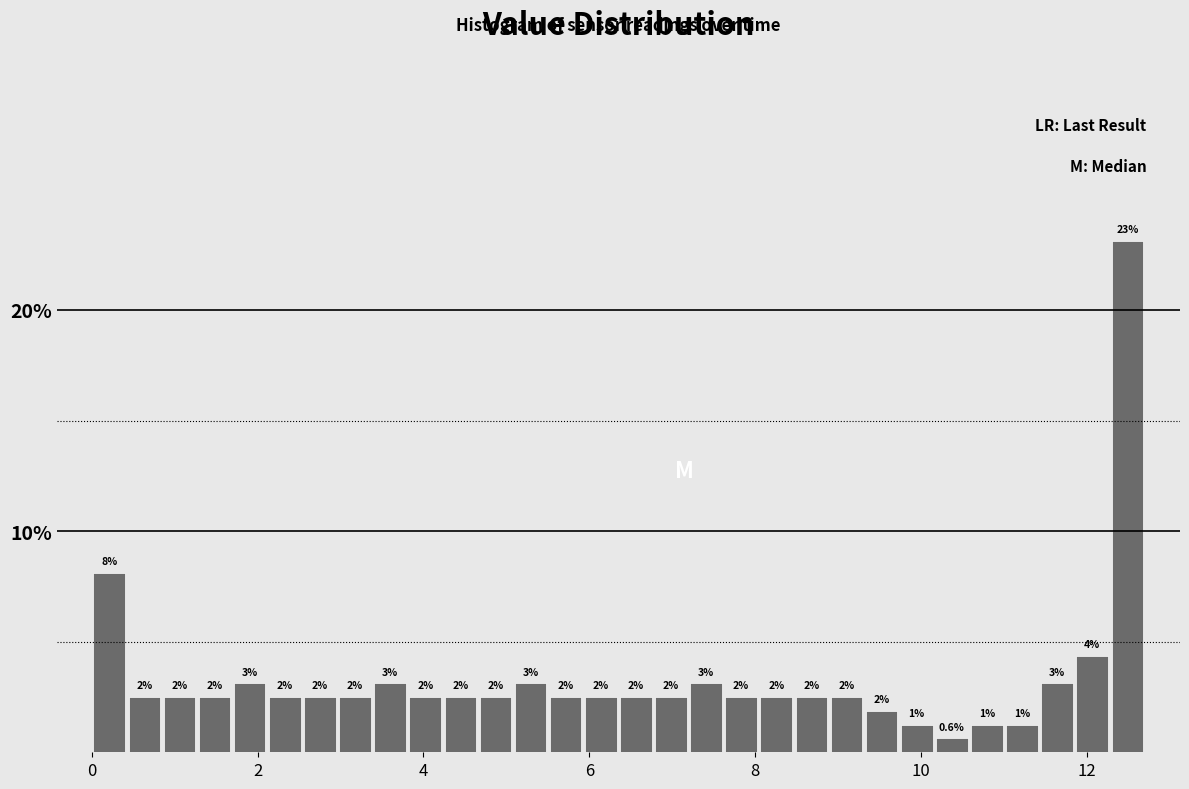

Read against the x-axis, roughly where is the centre of the tallest bar?

12.4